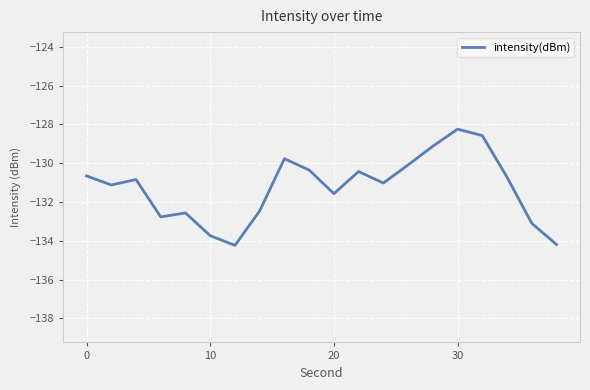

What is the smallest value displayed?

-134.2